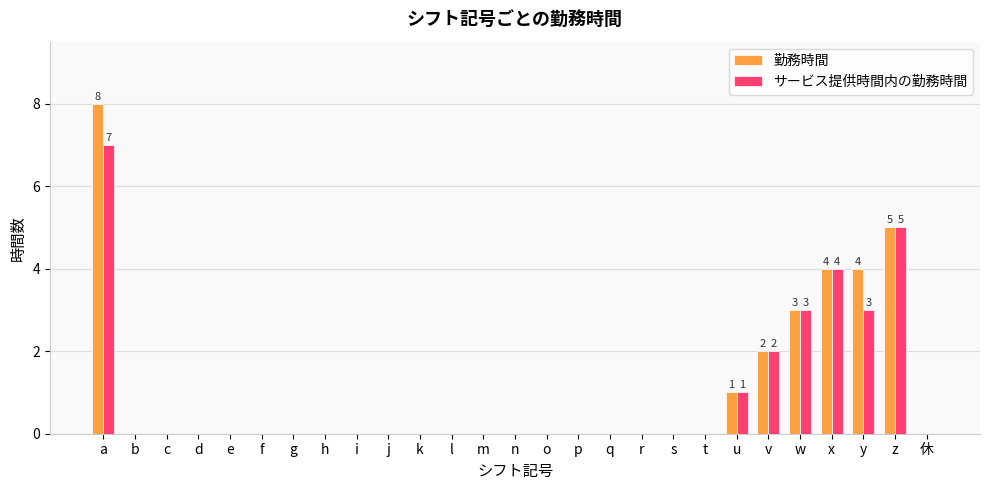

How many distinct data groups are displayed?

2